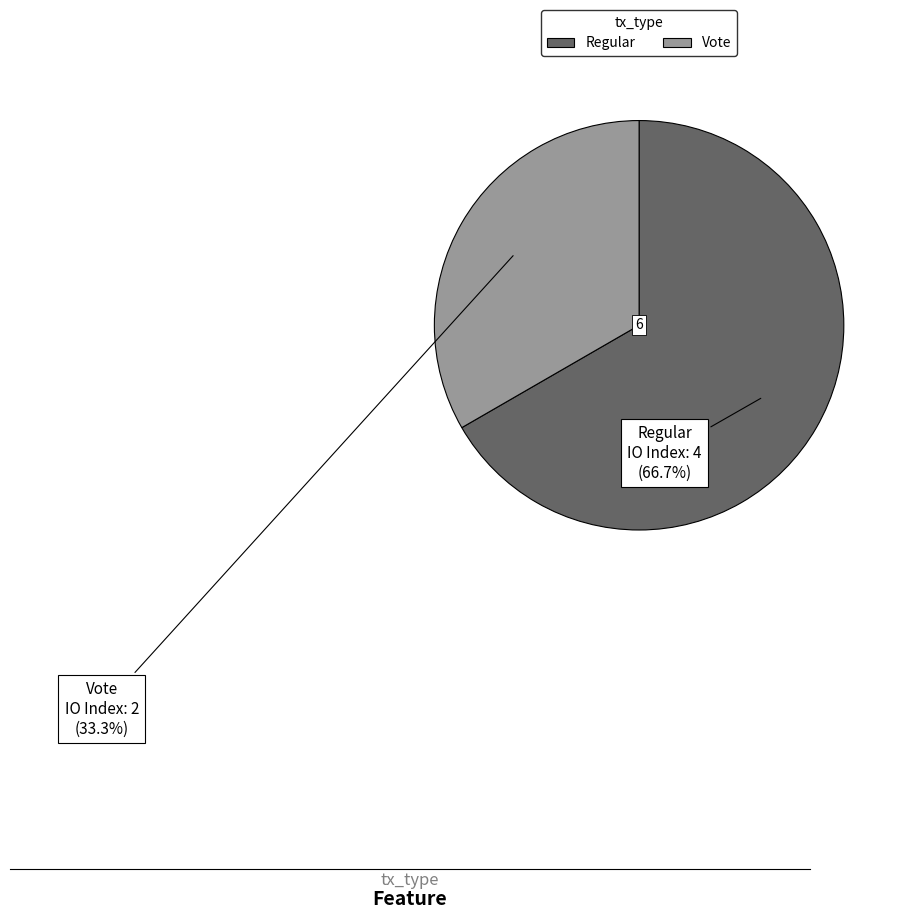

Is there any slice that represents more than half of the pie?

Yes